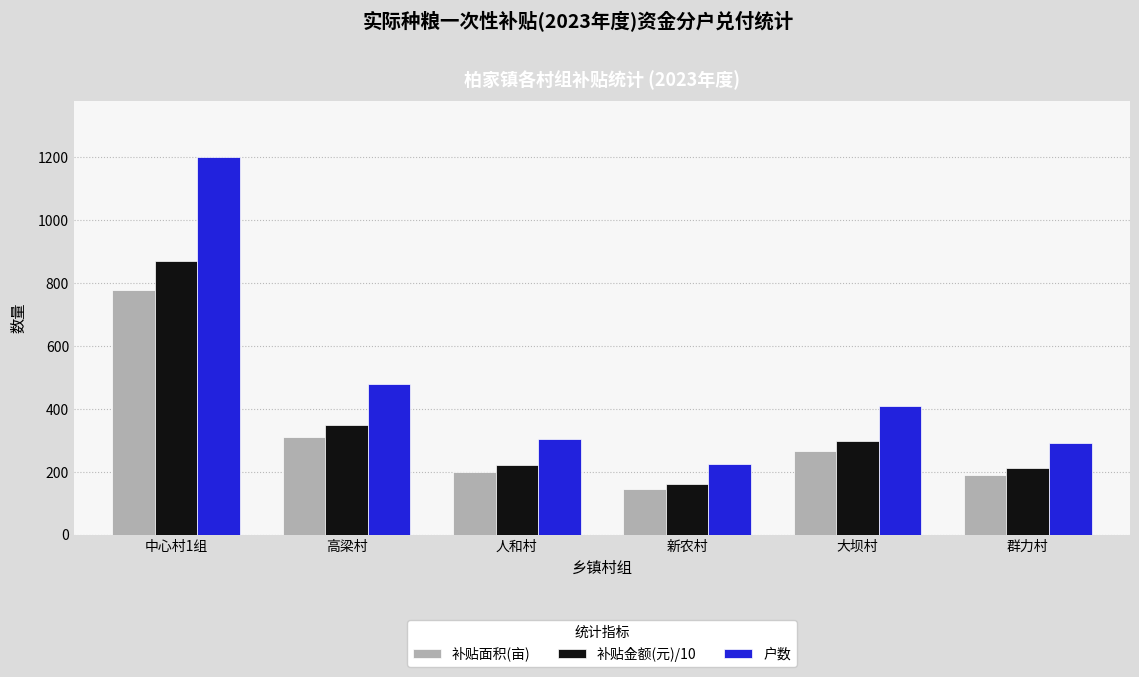

What is the sum of all 补贴面积(亩) values?

1891.5